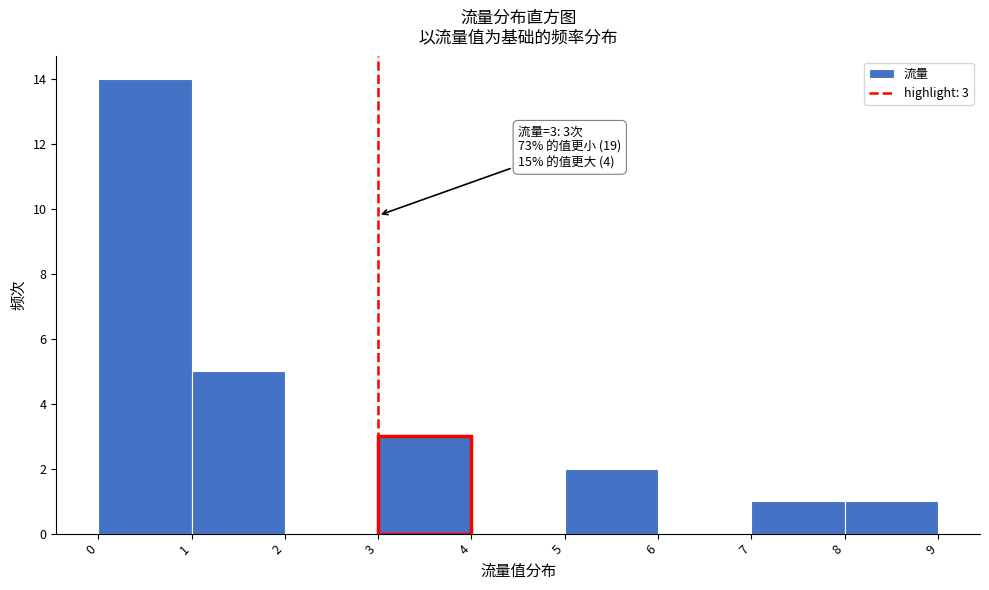

Over which range of the x-axis is the bar tallest?

0 to 1